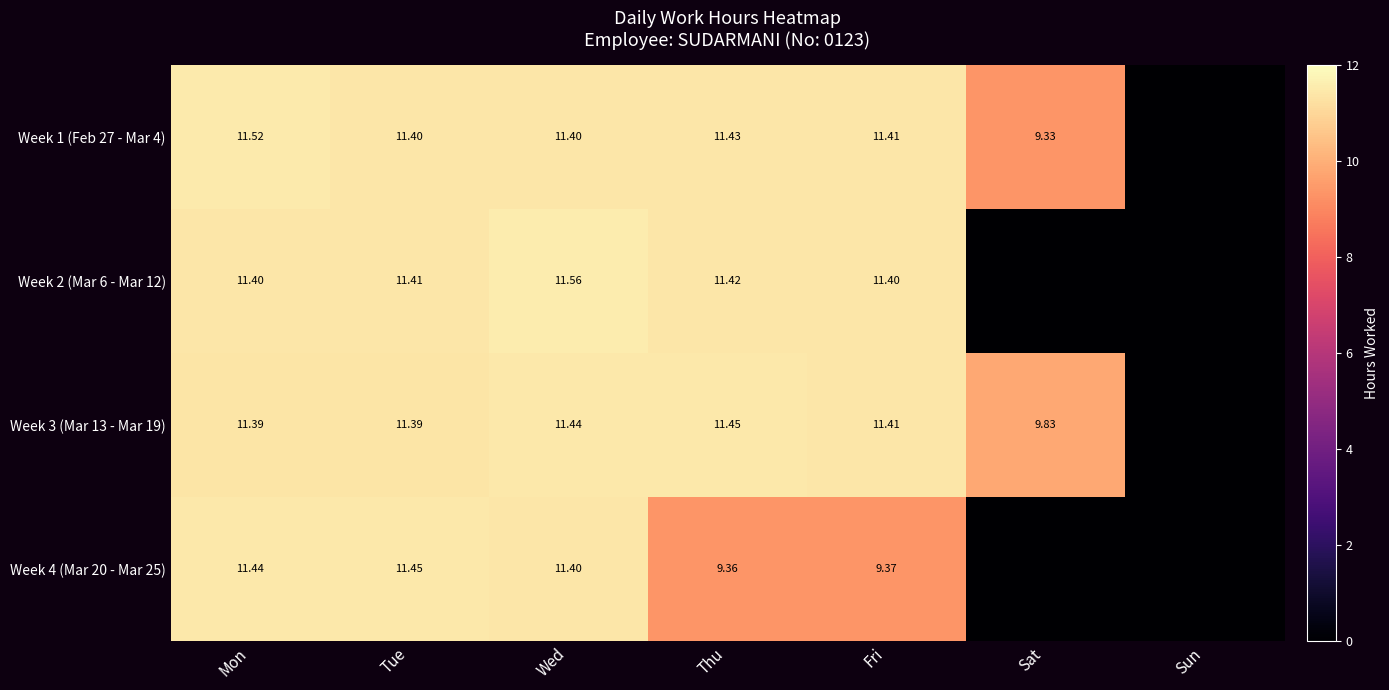

Is the value of Week 3 (Mar 13 - Mar 19) at Wed greater than the value of Week 2 (Mar 6 - Mar 12) at Wed?

No